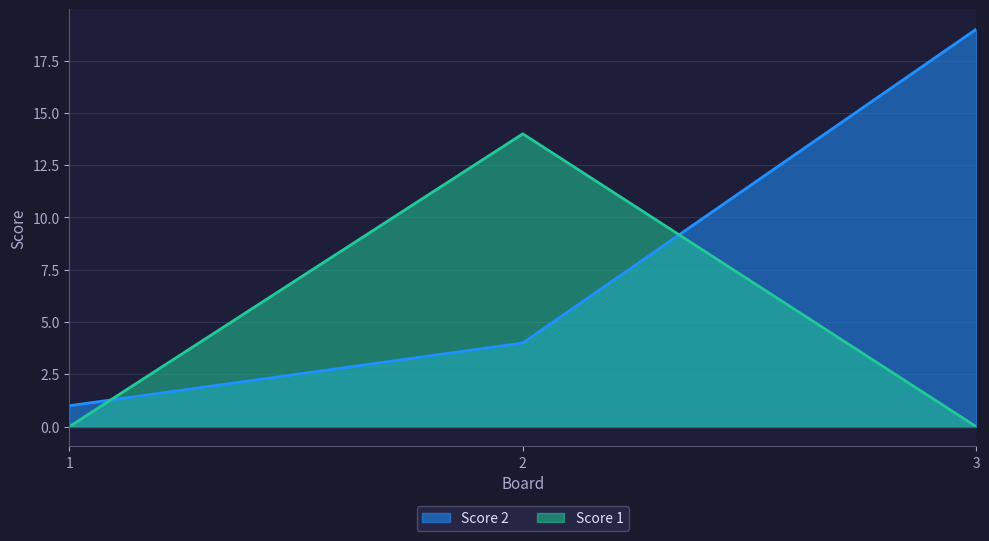

At which label does Score 1 reach its minimum?

1